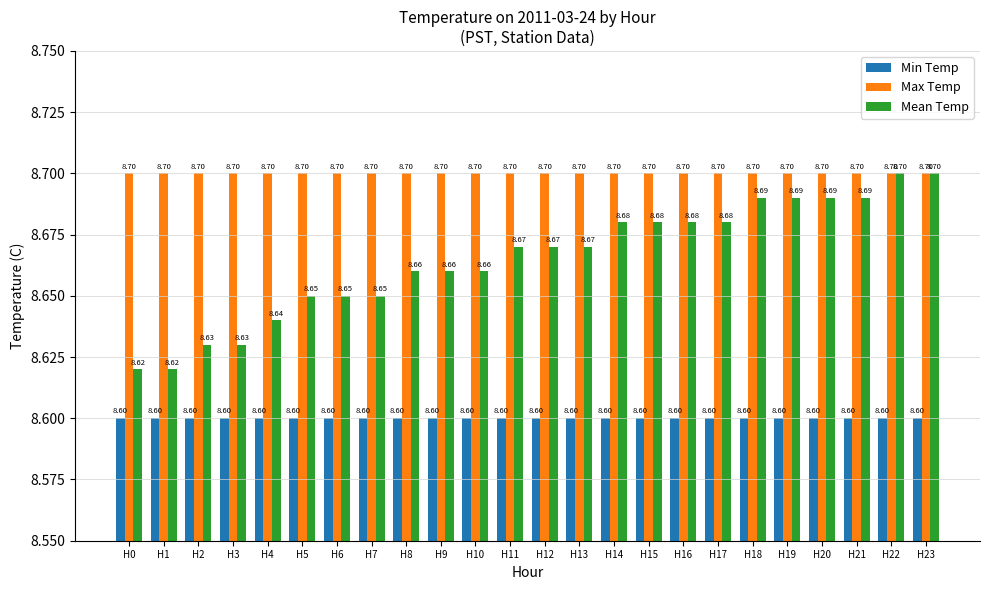

Count the Mean Temp values in the range 8 to 9.

24